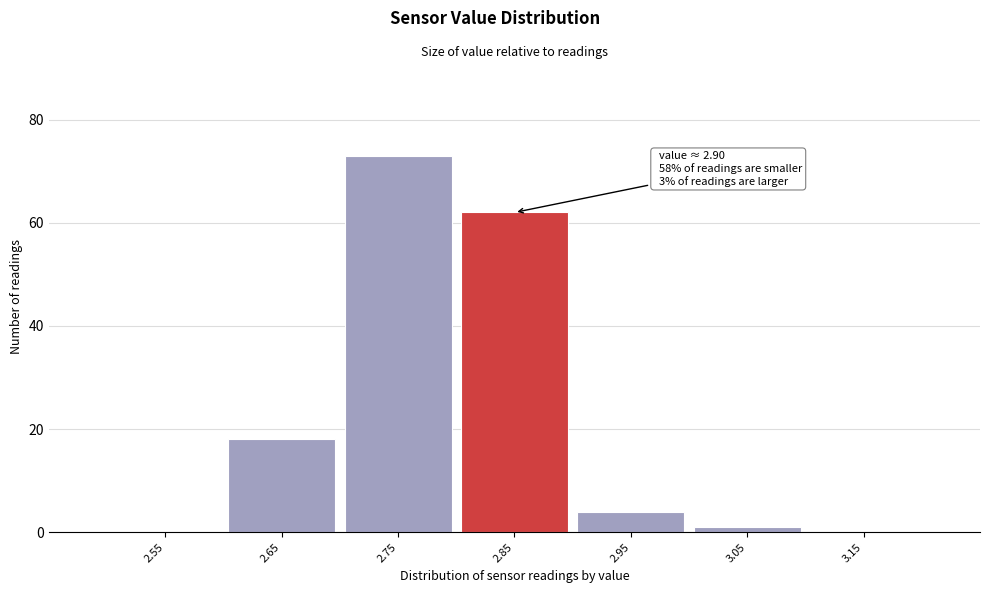

Reading left to right, extract all data points from this chart.

2.55=0	2.65=18	2.75=73	2.85=62	2.95=4	3.05=1	3.15=0